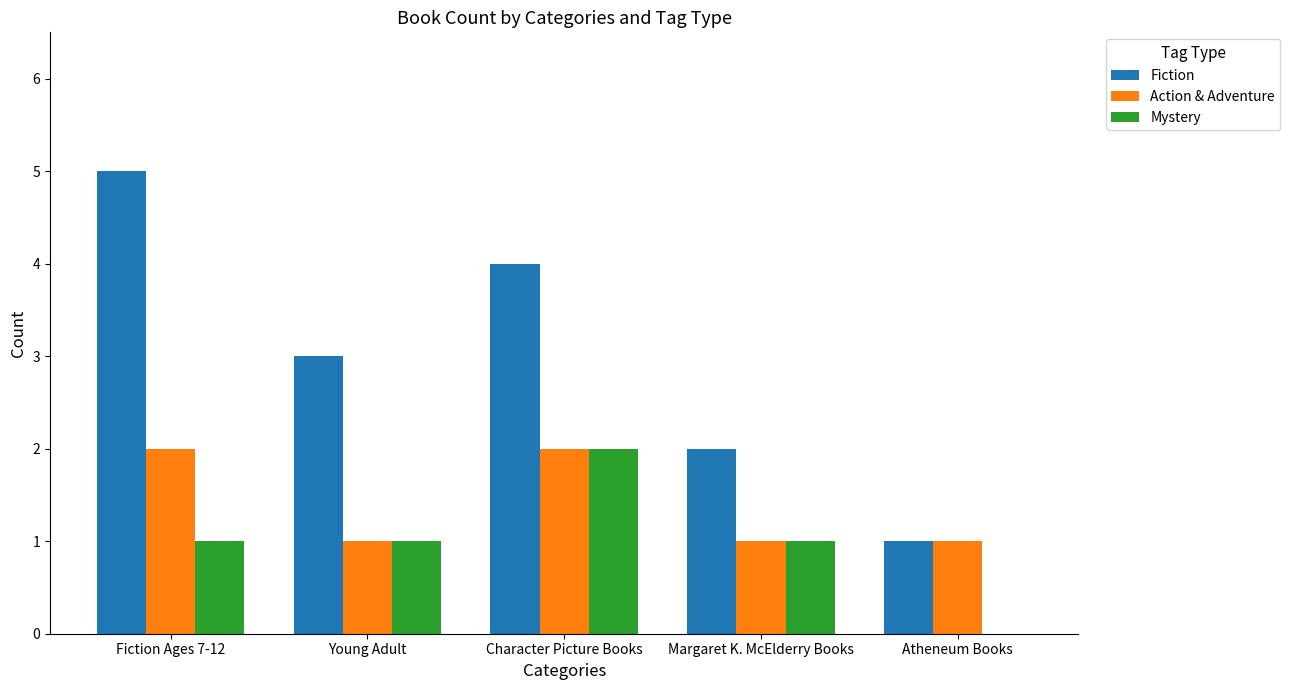

Which series has the widest spread of values?

Fiction